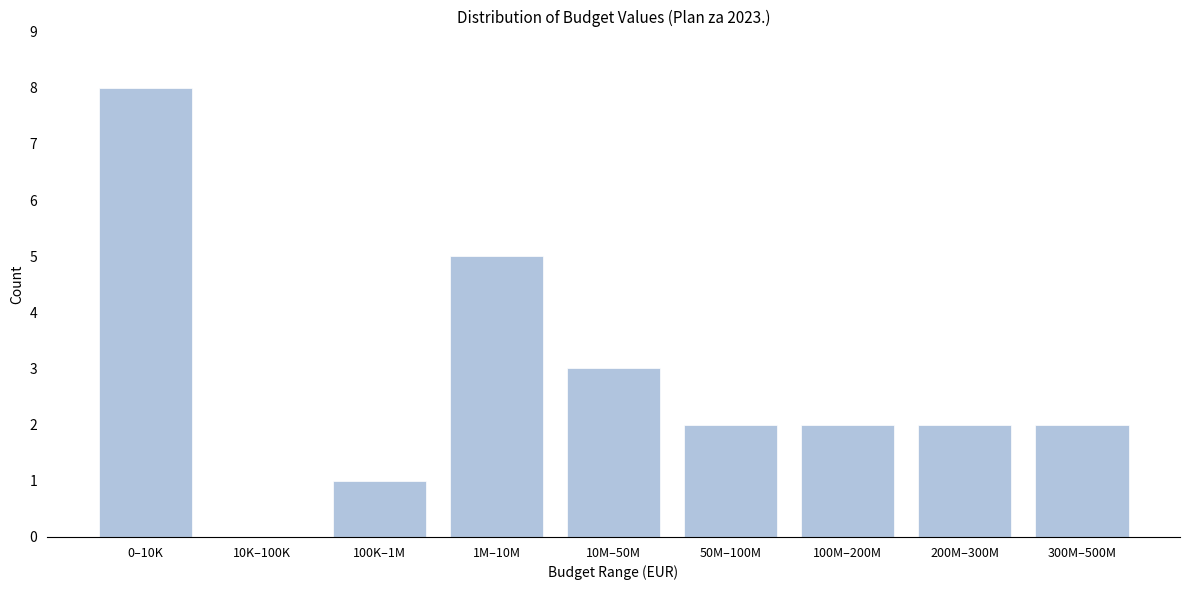

Reading left to right, what are all the values shown in this chart?

0–10K=8	10K–100K=0	100K–1M=1	1M–10M=5	10M–50M=3	50M–100M=2	100M–200M=2	200M–300M=2	300M–500M=2